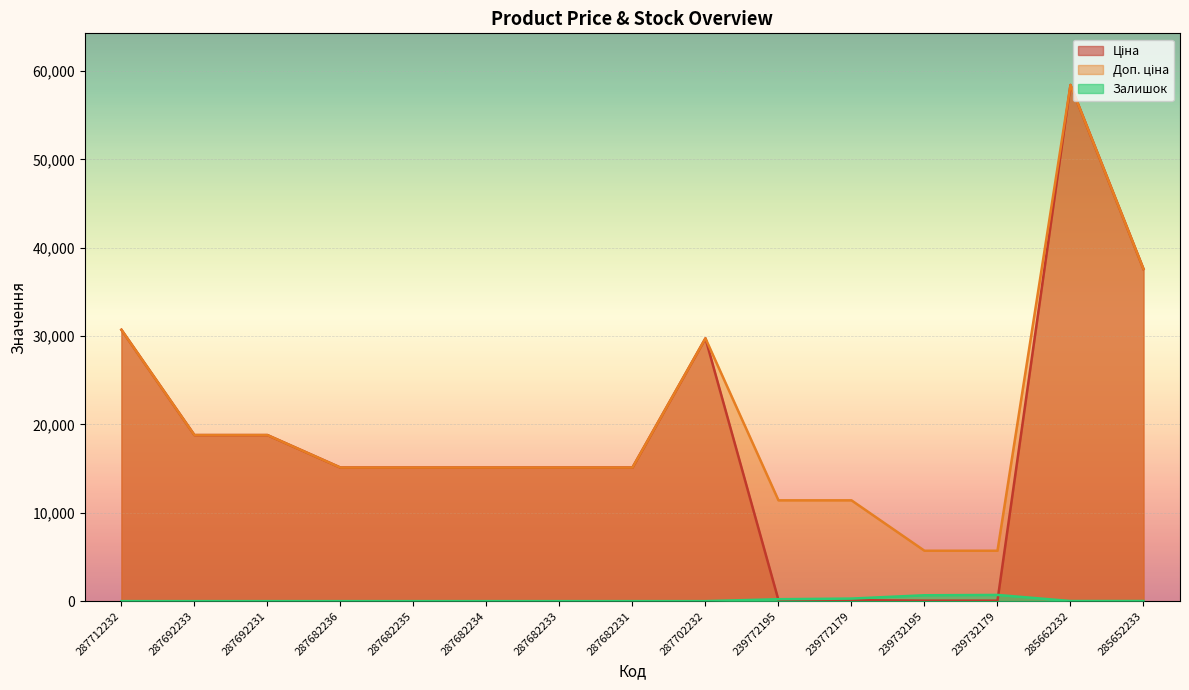

In Залишок, how many points are higher than both neighbors (excluding endpoints)?

1